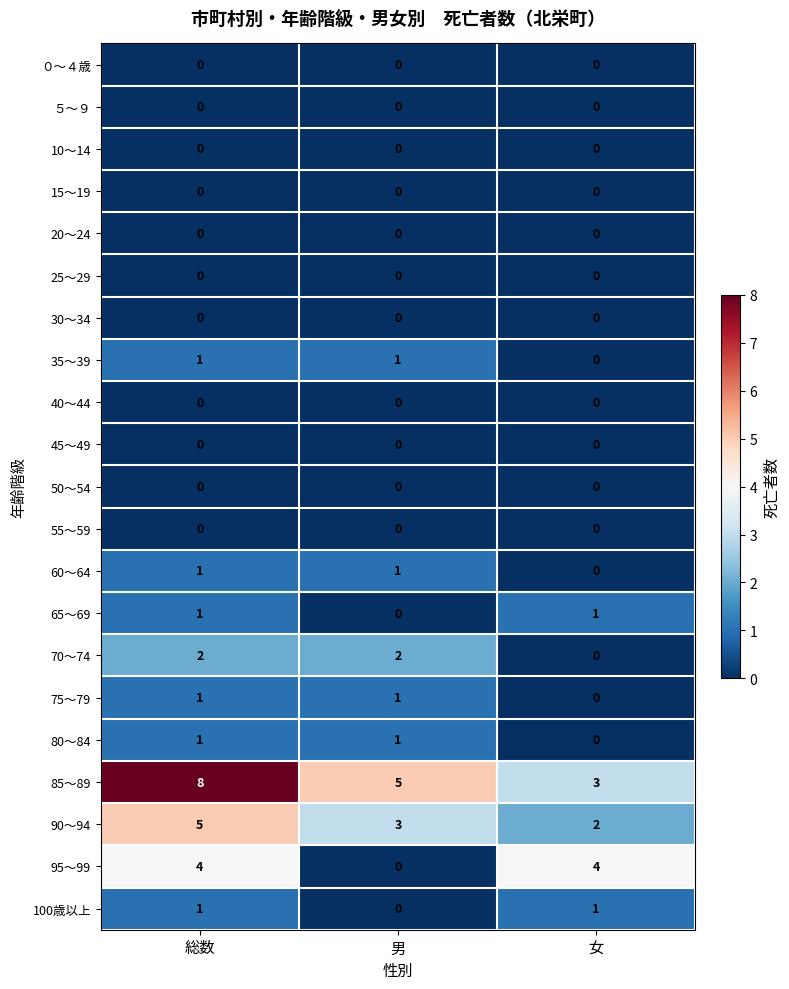

Which series has the largest total across all categories?

85～89